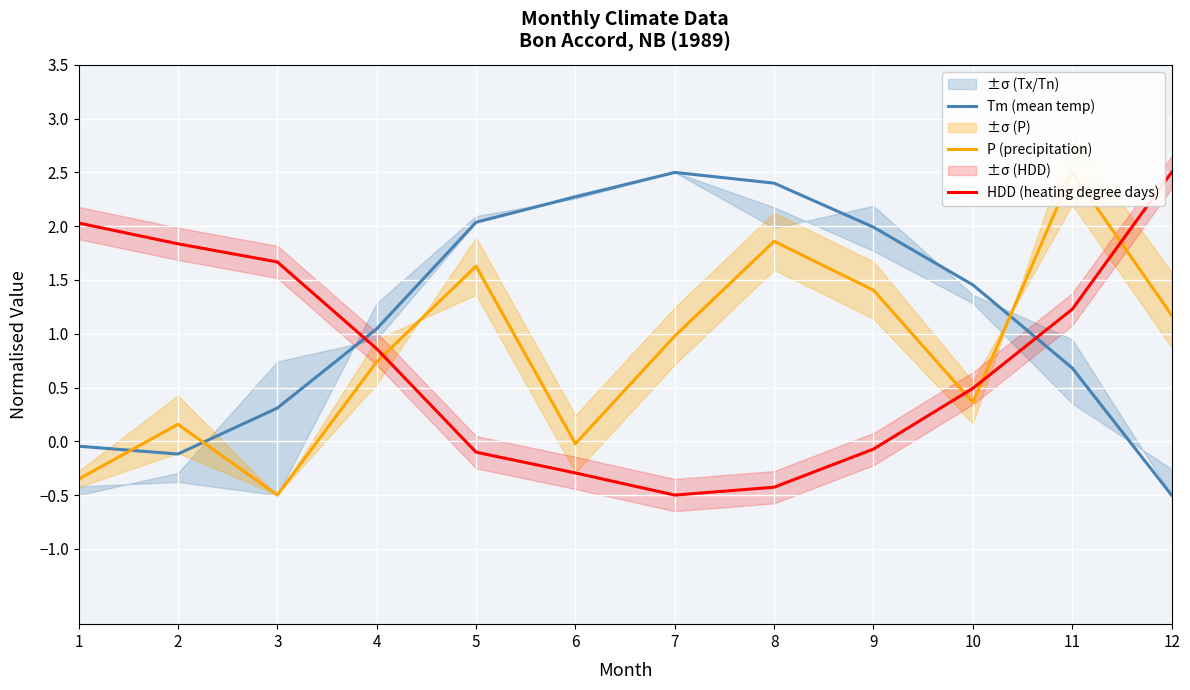

How many values in HDD (heating degree days) are above zero?

7